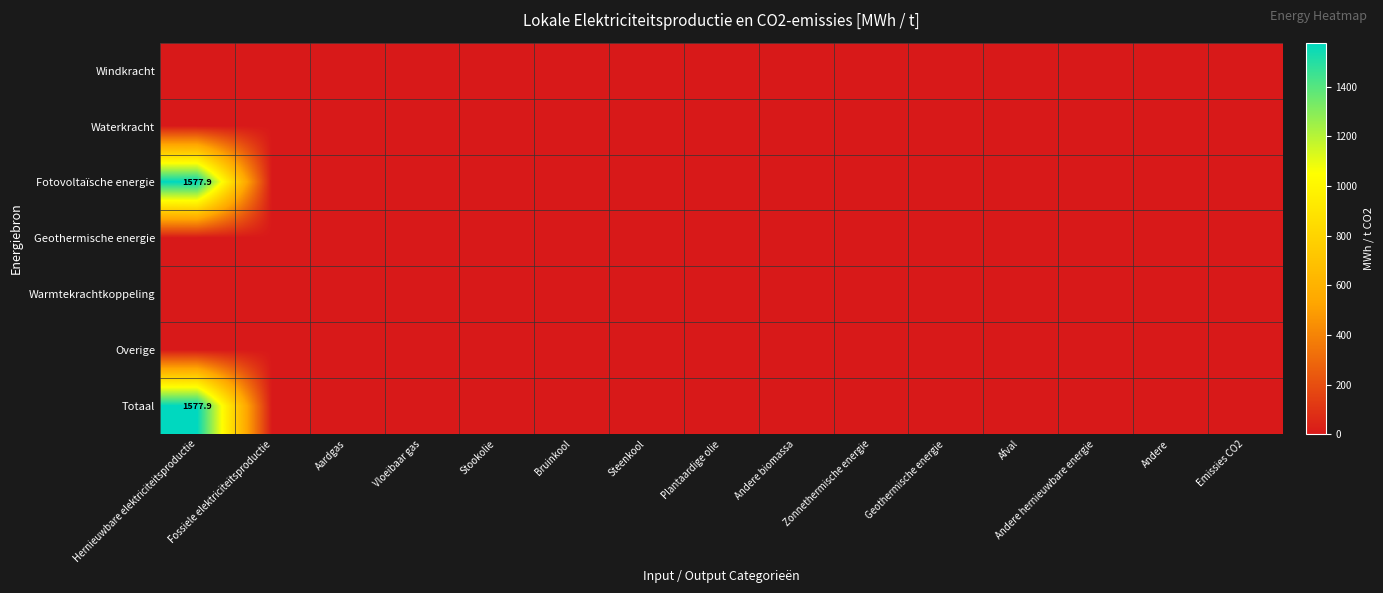

At how many categories does at least one series exceed 1449?

1